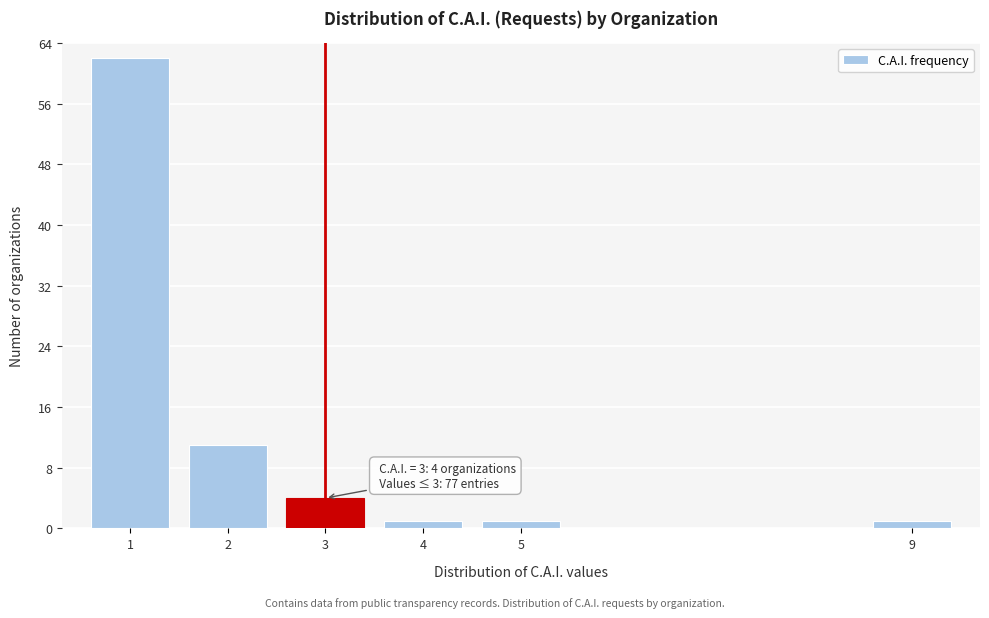

Reading right to left, extract all data points from this chart.

1	1	1	4	11	62